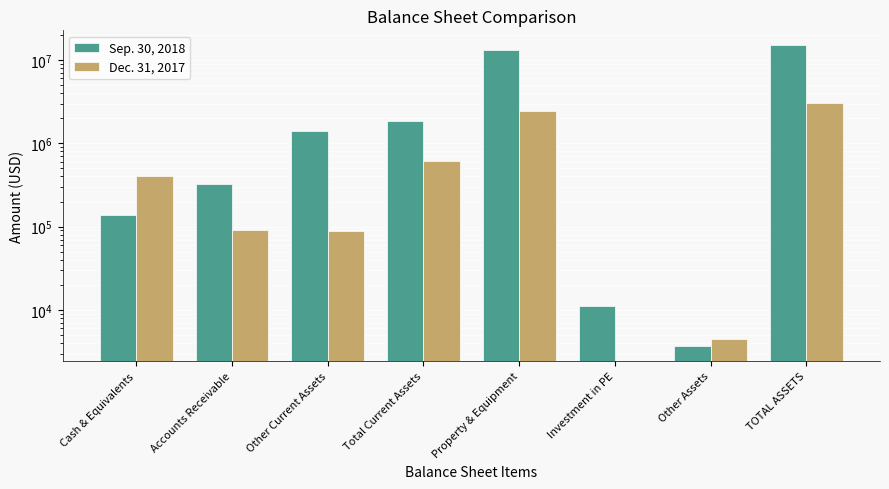

Which series has the largest total across all categories?

Sep. 30, 2018